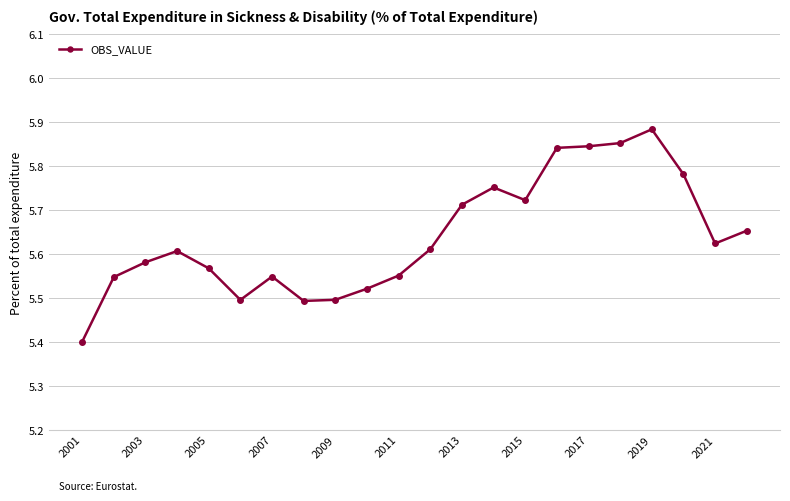

What is the difference between the second highest and minimum values?

0.5